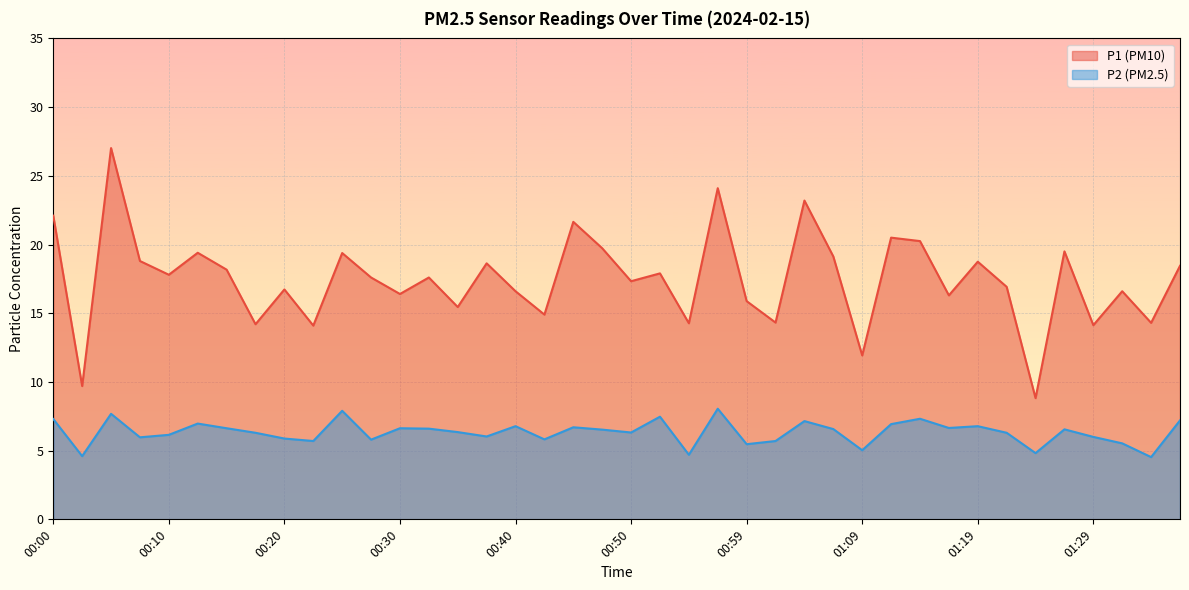

What is the difference between the maximum and second lowest values in the P2 series?

3.5